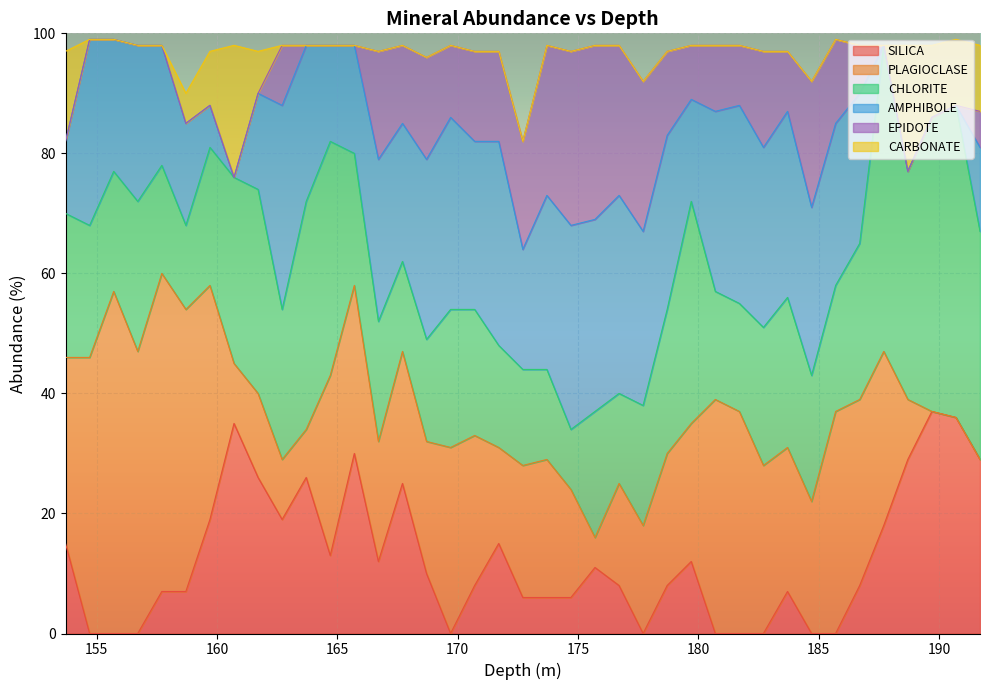

What is the average value of the SILICA series?

13